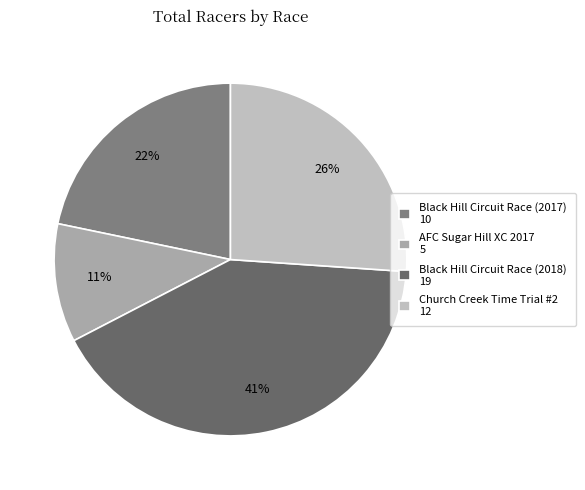

Combined, what portion of the pie is Church Creek Time Trial #2 and Black Hill Circuit Race (2017)?

47.8%